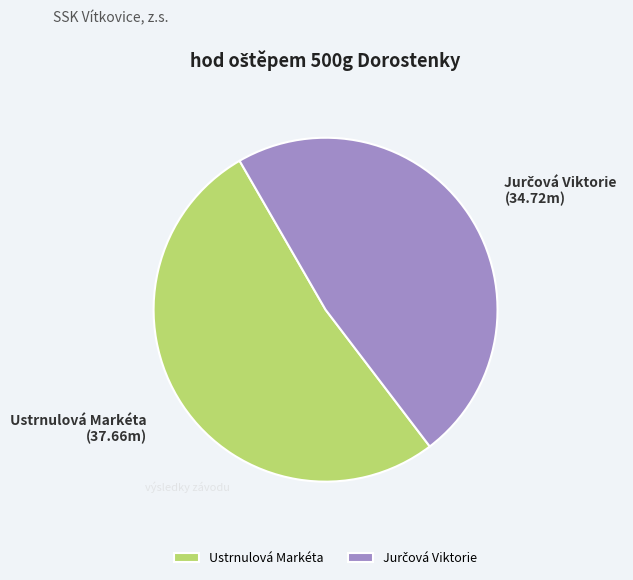

How many slices are in this pie chart?

2